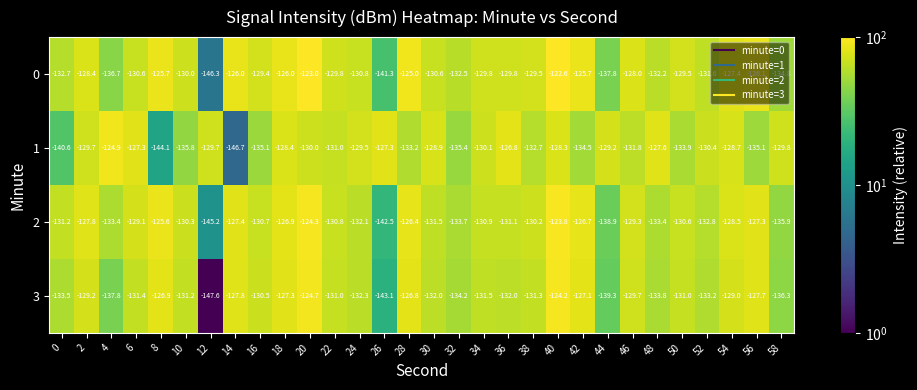

What is the difference between the highest and lowest values at 24?

2.8